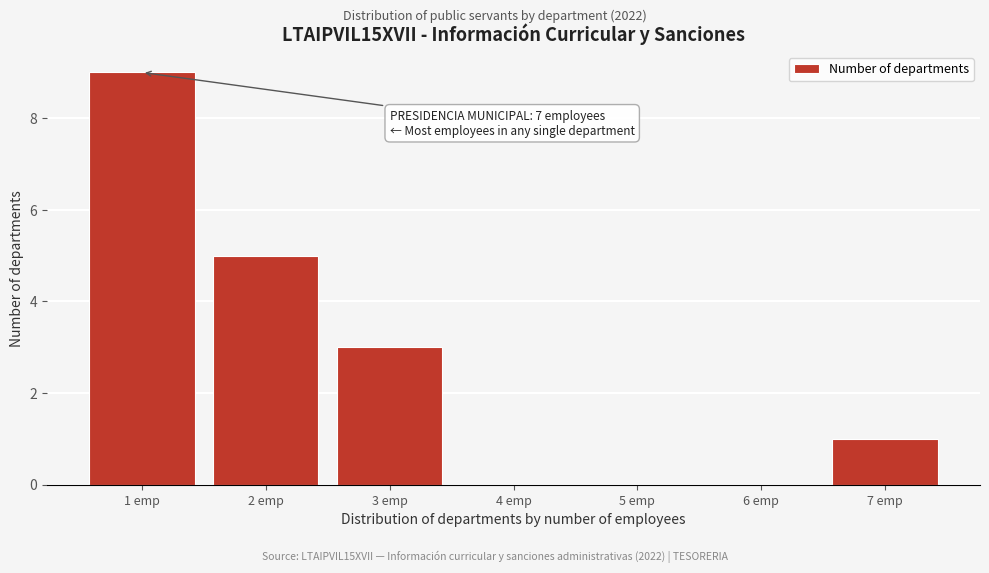

Reading left to right, what are all the values shown in this chart?

1 emp=9	2 emp=5	3 emp=3	4 emp=0	5 emp=0	6 emp=0	7 emp=1